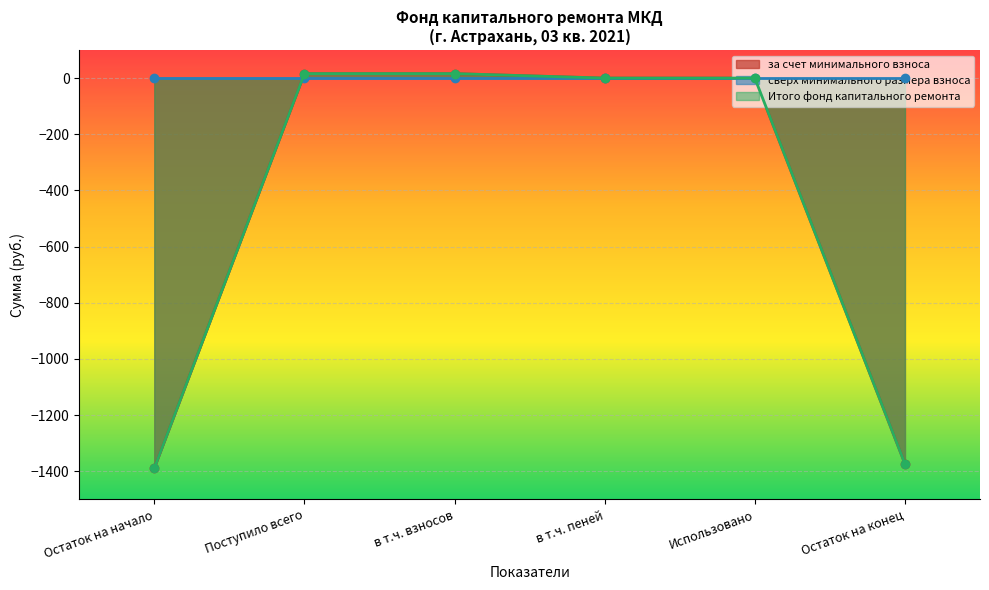

At which label does Итого фонд капитального ремонта first exceed 0?

Поступило всего